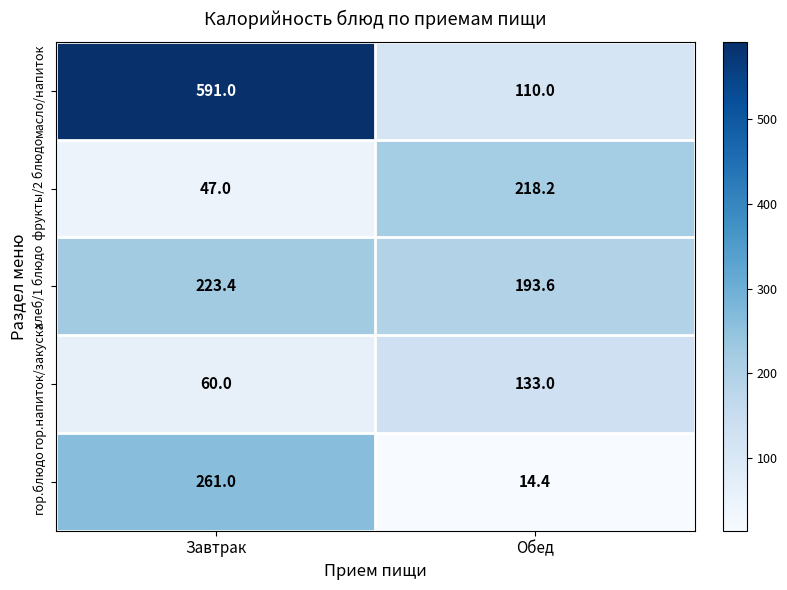

Which series has the largest total across all categories?

масло/напиток